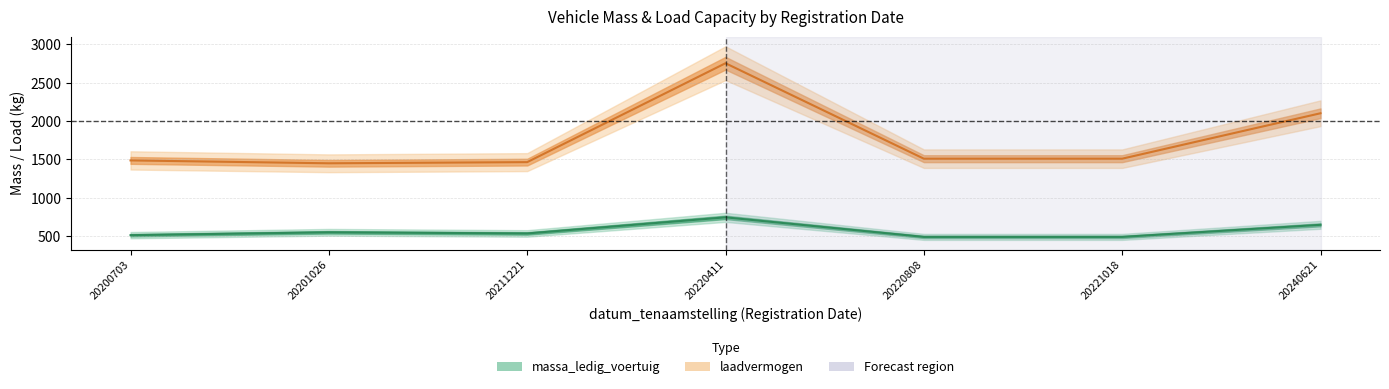

Where is the first local minimum for laadvermogen?

20201026